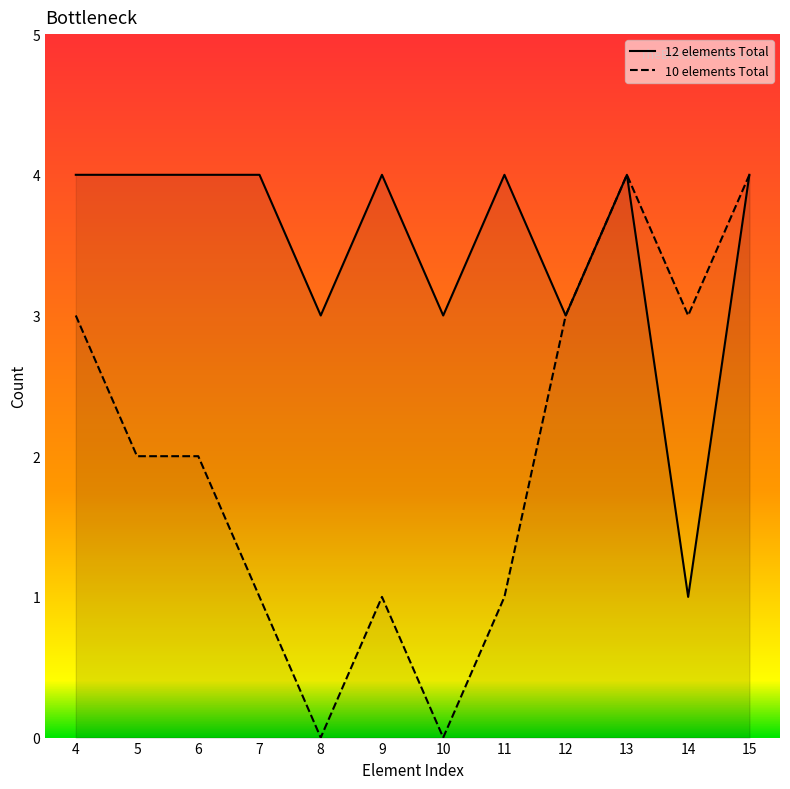

What is the approximate value of 12 elements Total at 4?

4